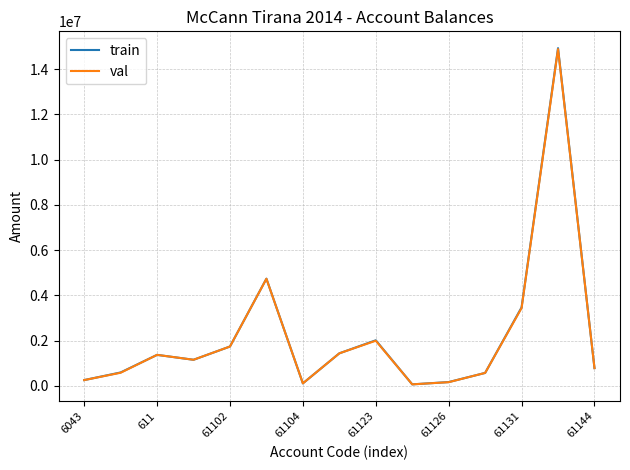

What is the greatest value displayed?

14931158.8